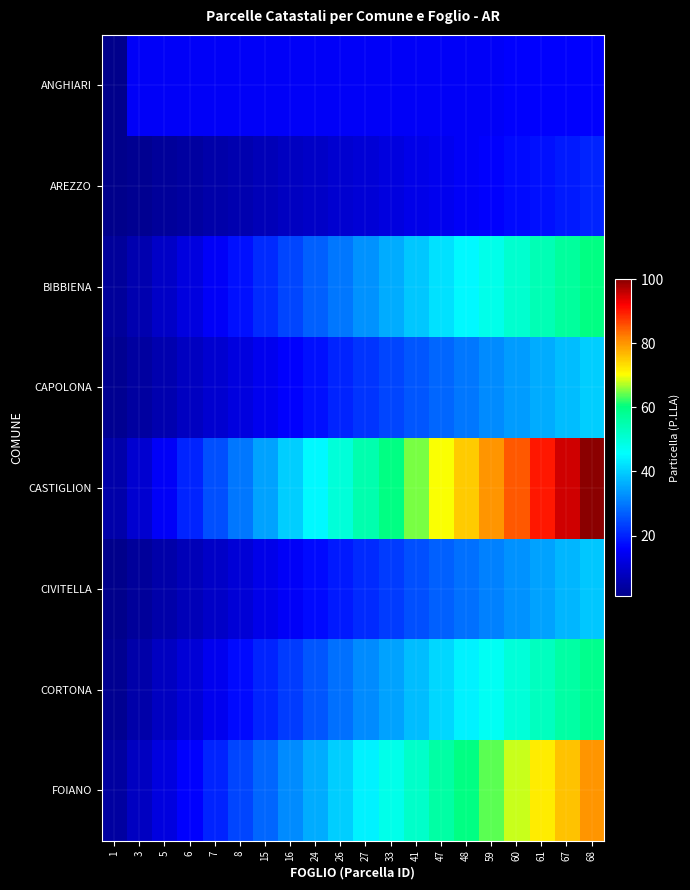

Which series has the largest total across all categories?

CASTIGLION